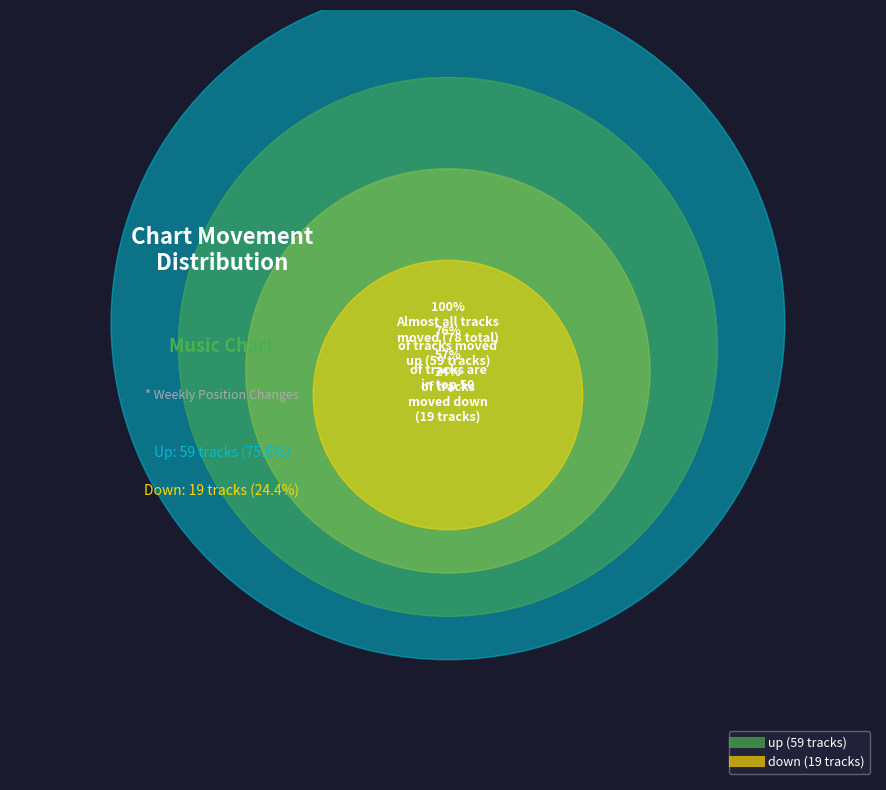

What is the largest slice in the pie chart?

up